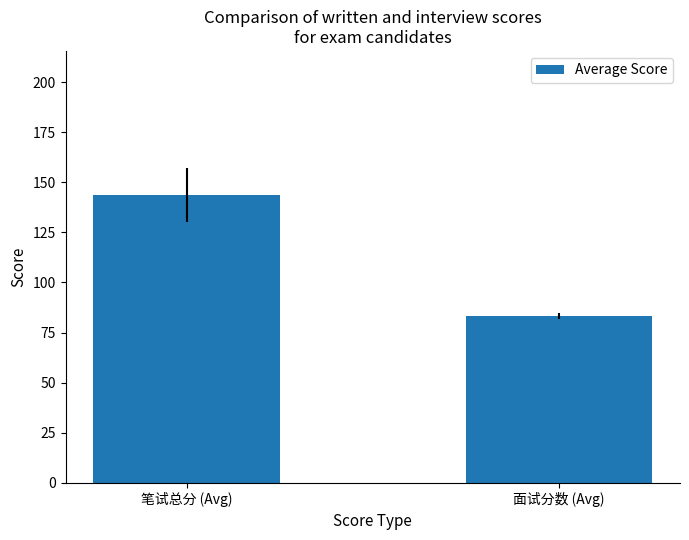

At which category does the chart reach its minimum across all series?

面试分数 (Avg)